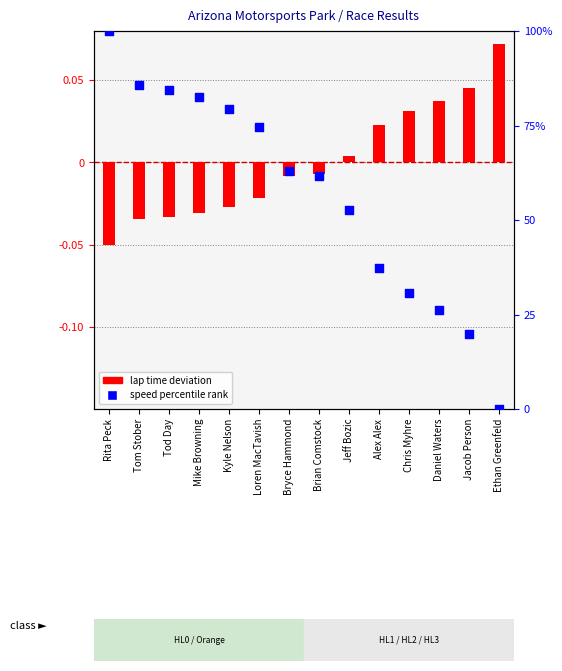

Which series reaches the minimum Y coordinate?

lap time deviation